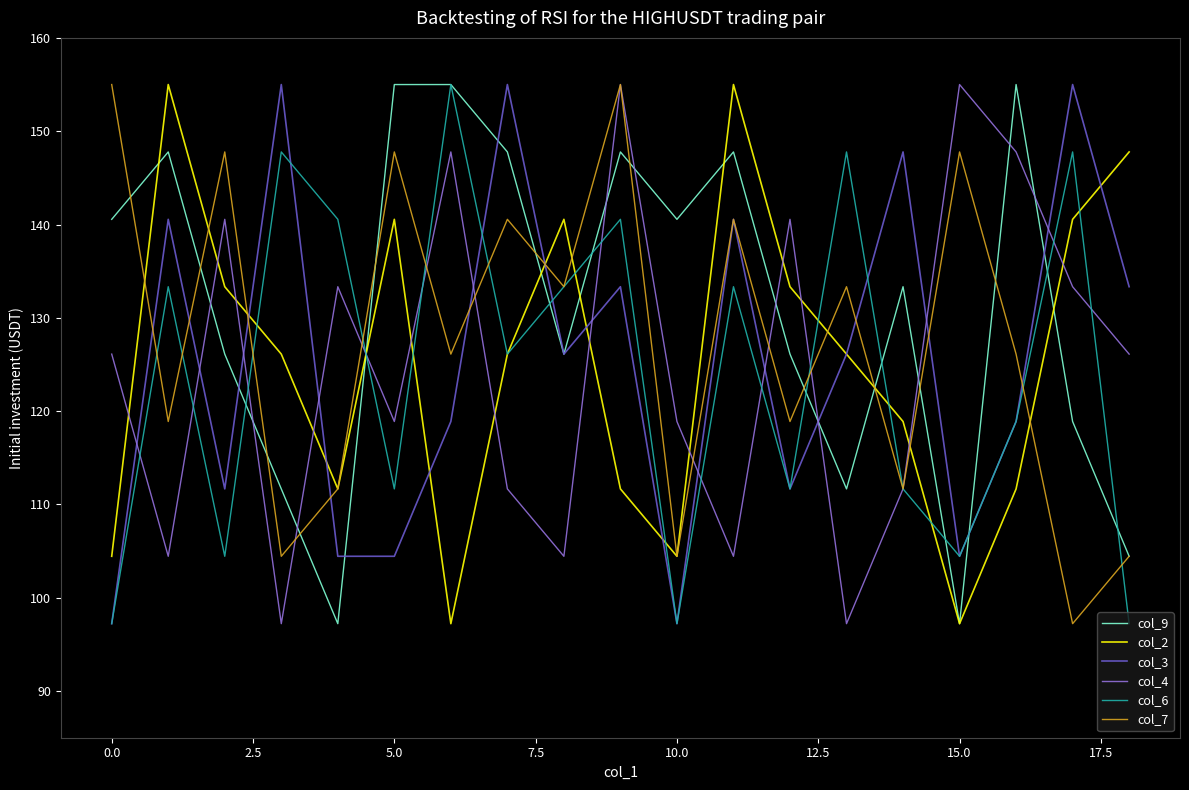

Count the number of categories in the chart.

19